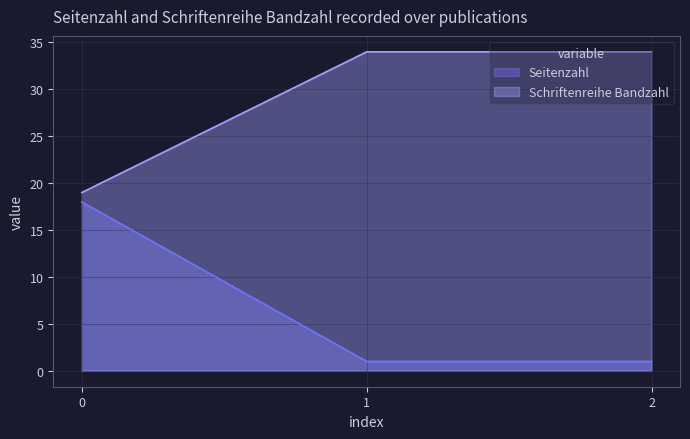

What is the highest value of the Schriftenreihe Bandzahl series?

34